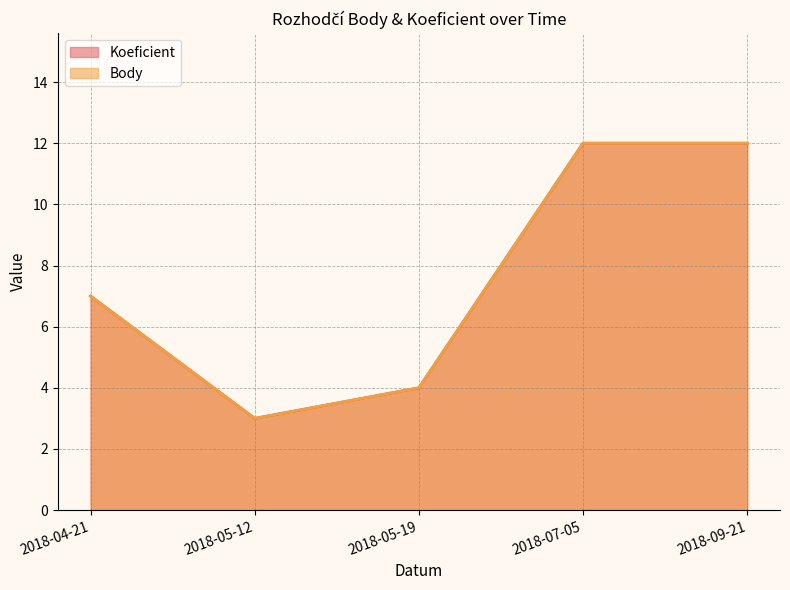

What position from the left is 2018-07-05?

4